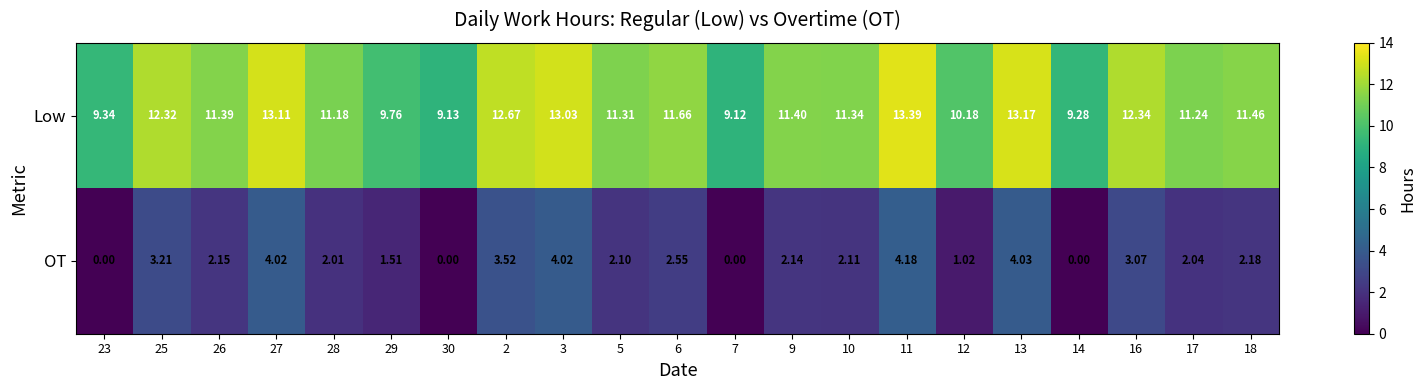

Which series changed the most between 6 and 10?

OT